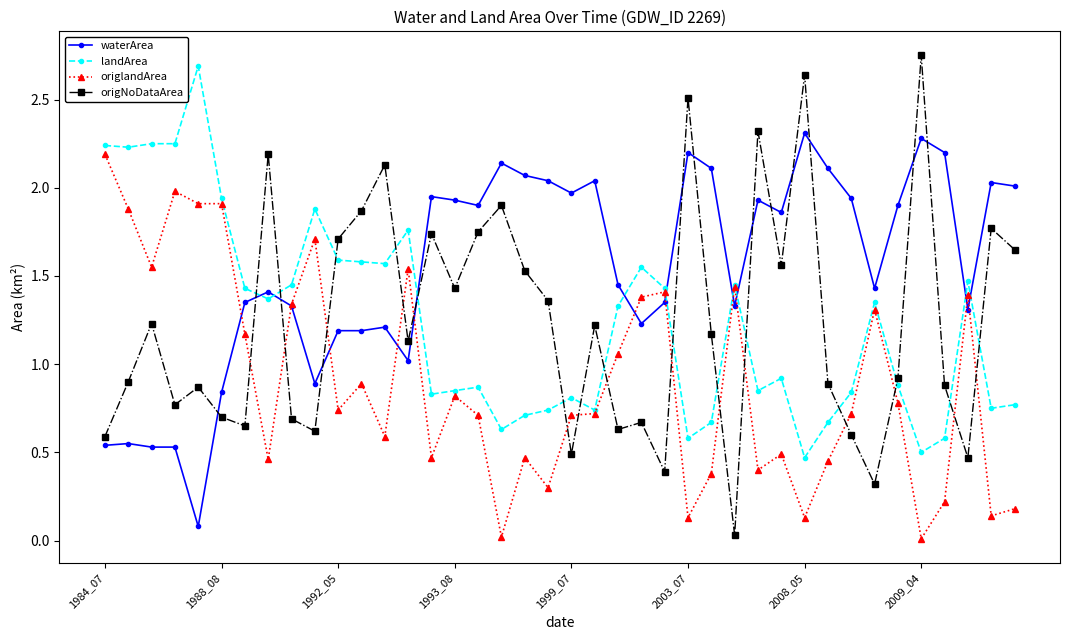

What is the value of the origNoDataArea point at the 27th from the left?

1.2